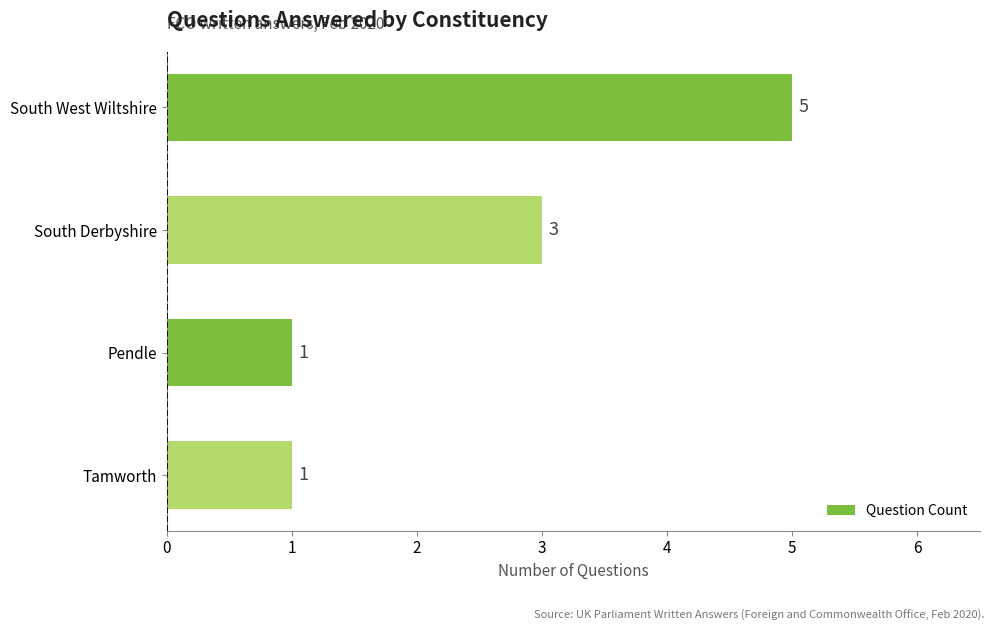

Does the chart contain any negative values?

No